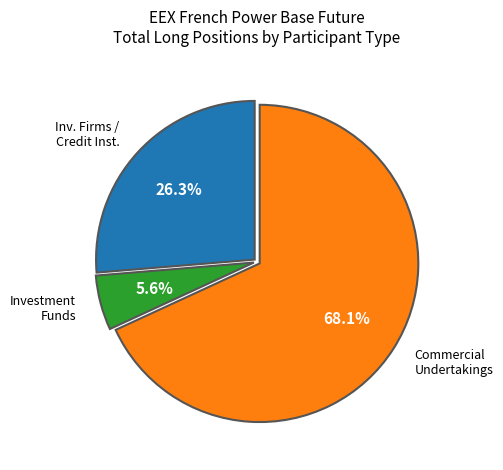

Does any single category account for the majority?

Yes